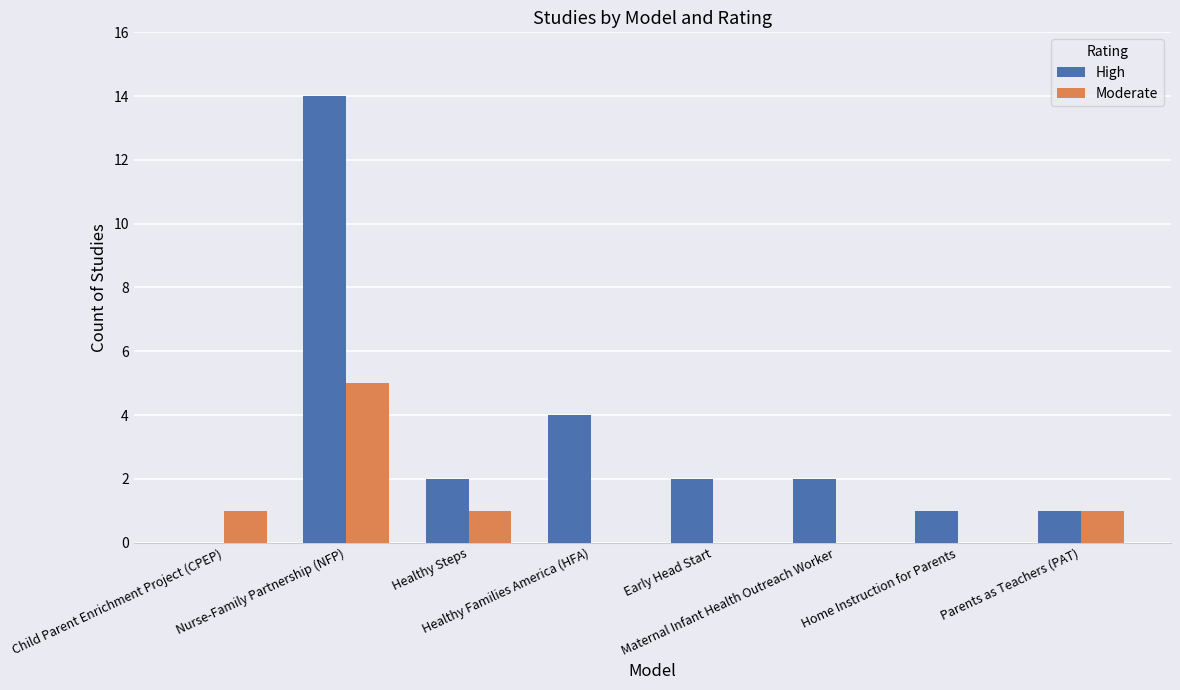

Which series has the widest spread of values?

High